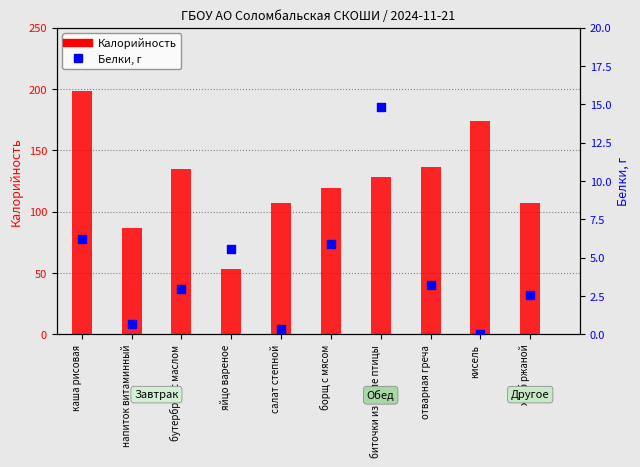

Which series contains the lowest Y value?

Белки